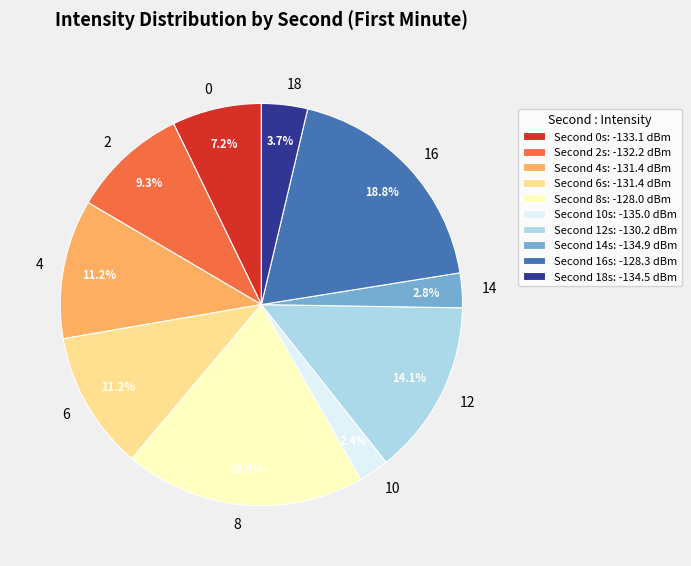

Which category has the biggest portion of the pie?

8